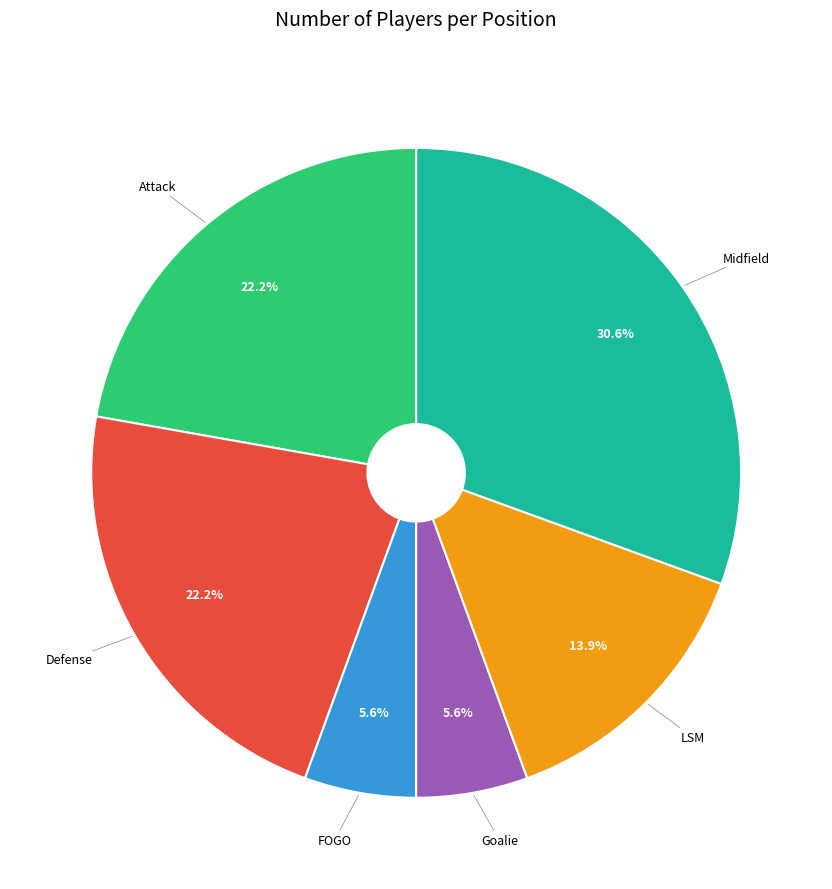

Is there a majority slice in this chart?

No